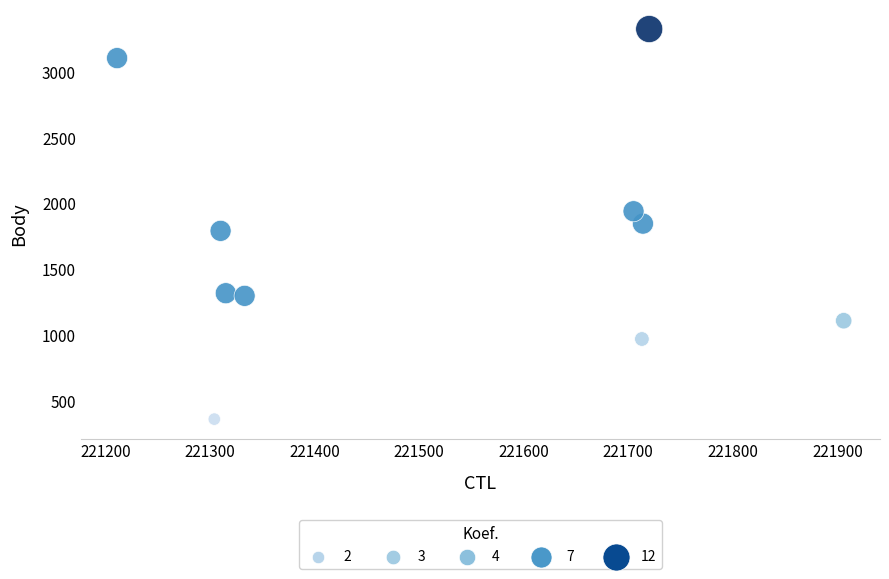

What is the range of Y values (max minus min)?

2965